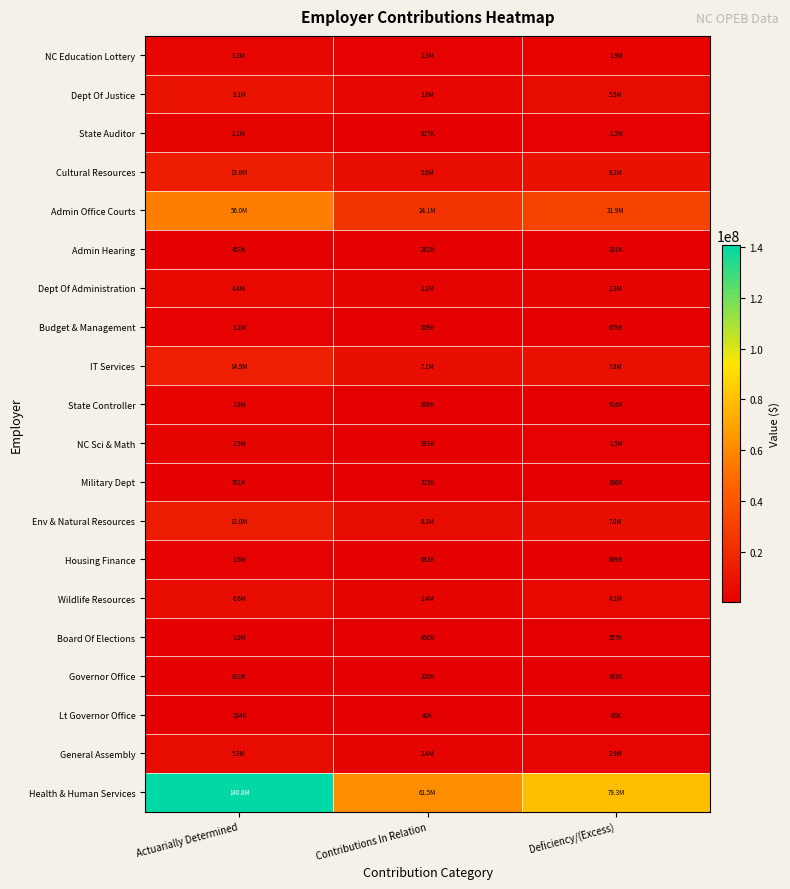

At which category is the sum across all series the highest?

Actuarially Determined